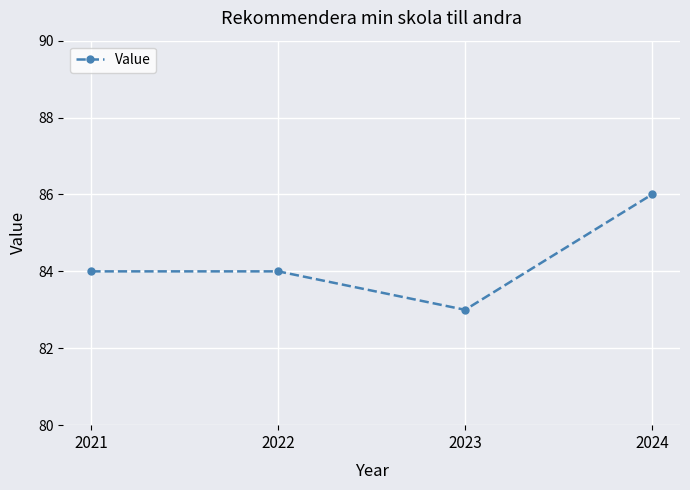

Reading left to right, what are all the values shown in this chart?

2021=84	2022=84	2023=83	2024=86